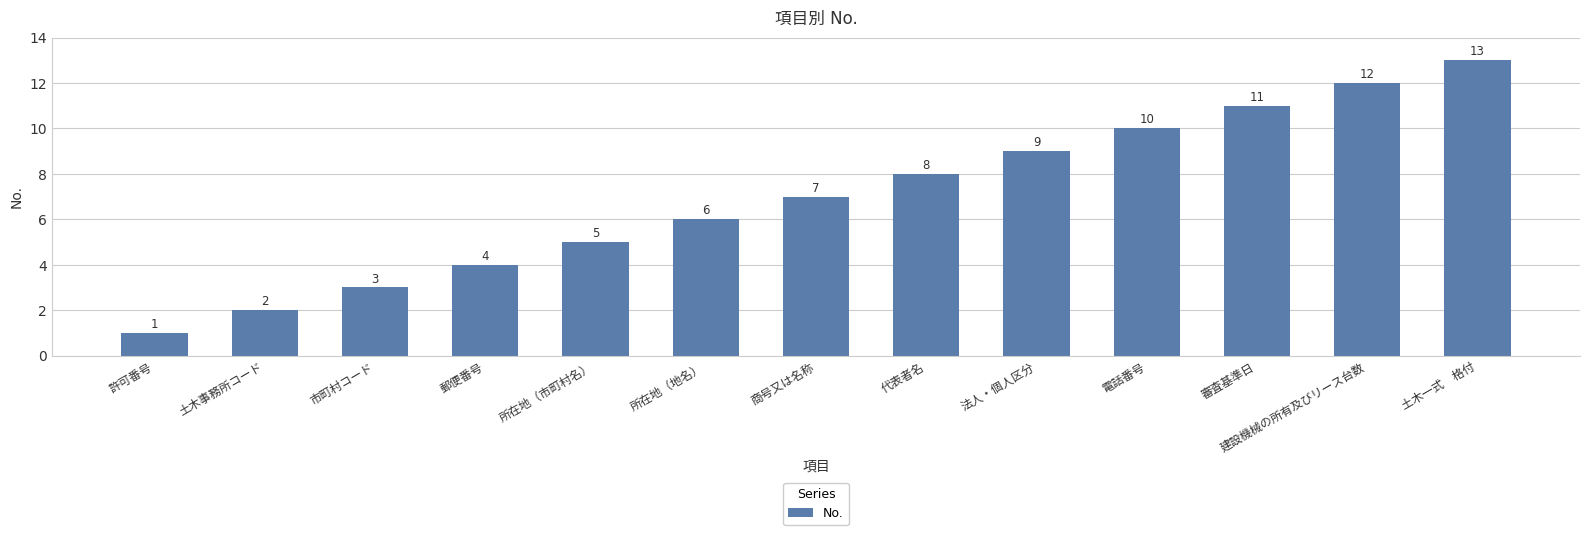

What is the greatest value displayed?

13